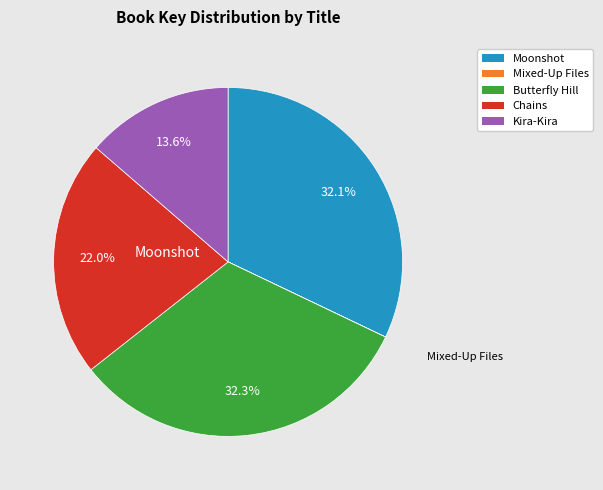

To the nearest percent, what is the difference between the largest and smallest slice percentages?

32%